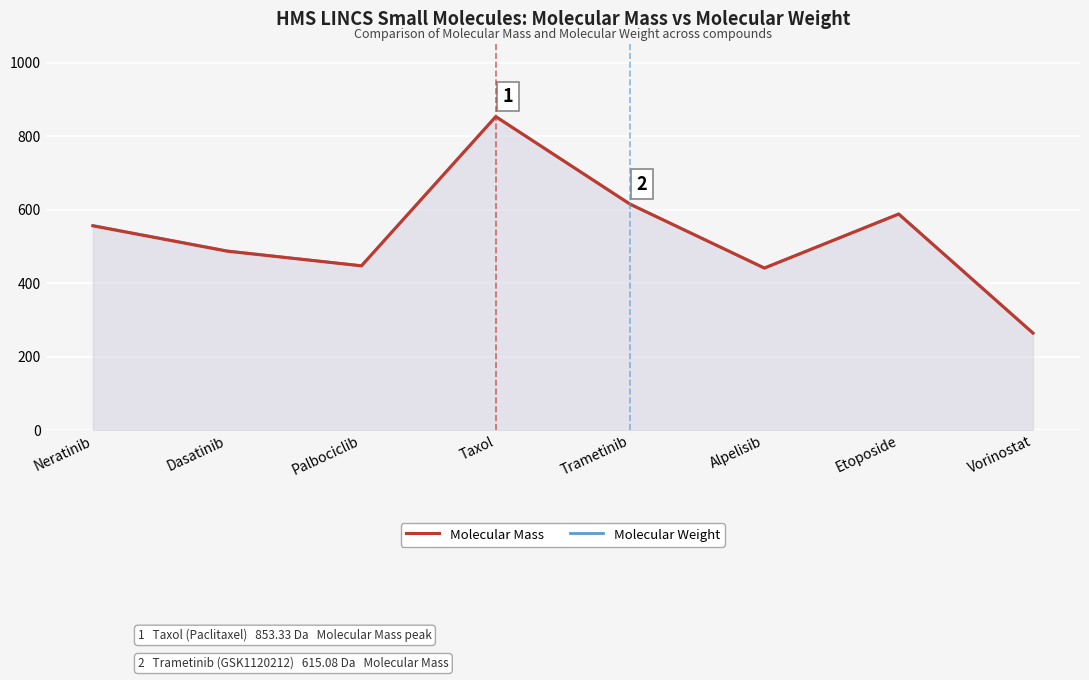

What value does the Molecular Weight series have at Vorinostat?

264.3